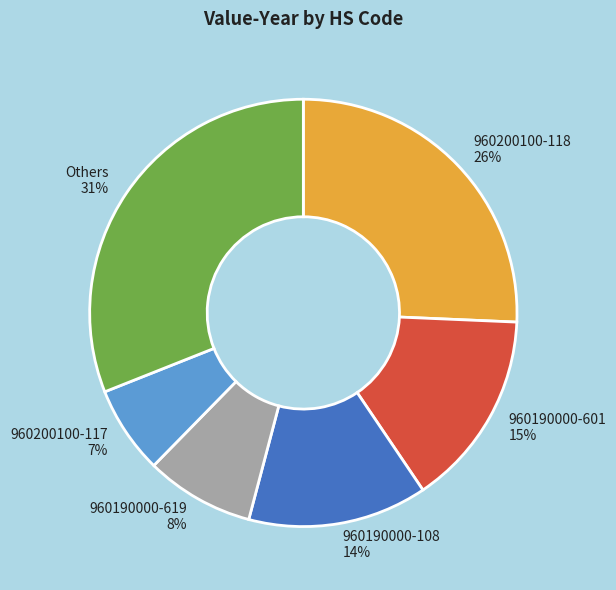

To the nearest percent, what is the difference between the largest and smallest slice percentages?

24%